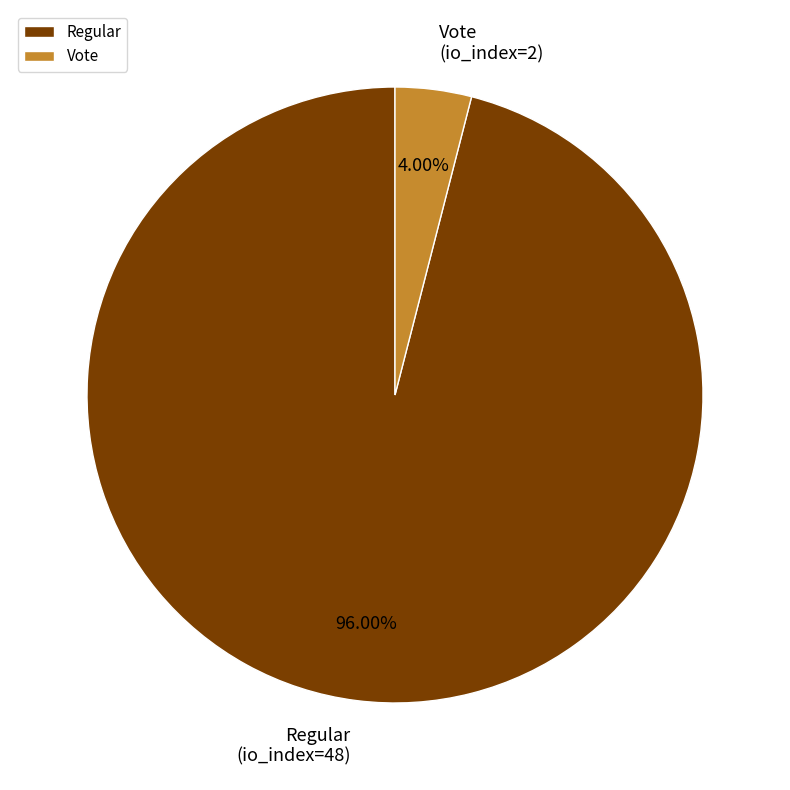

Which category accounts for the majority?

Regular